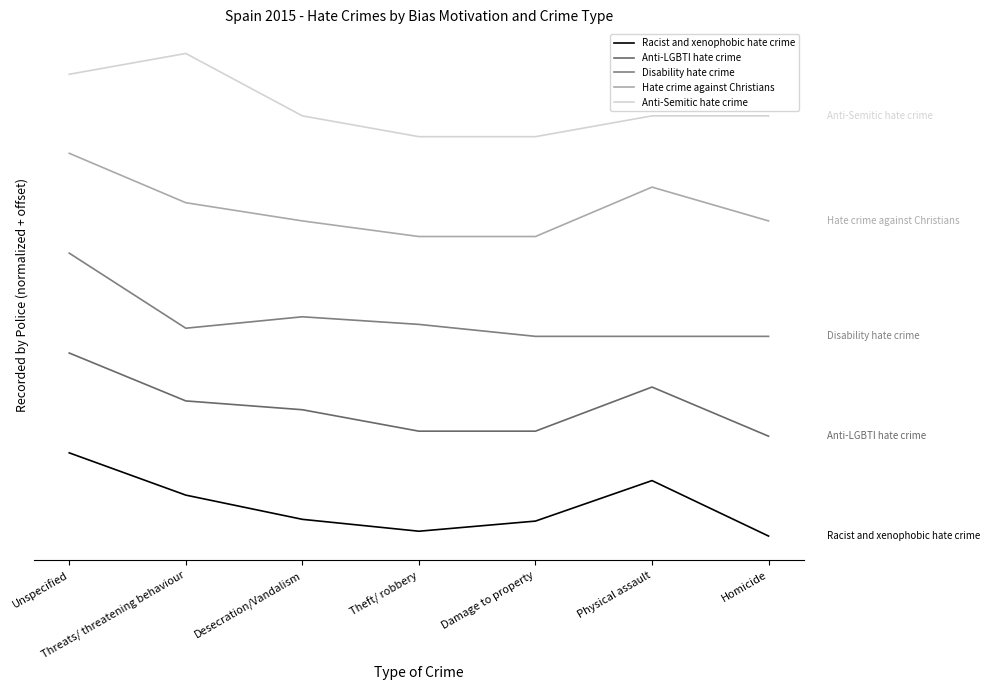

What is the label of the 7th point from the left?

Homicide